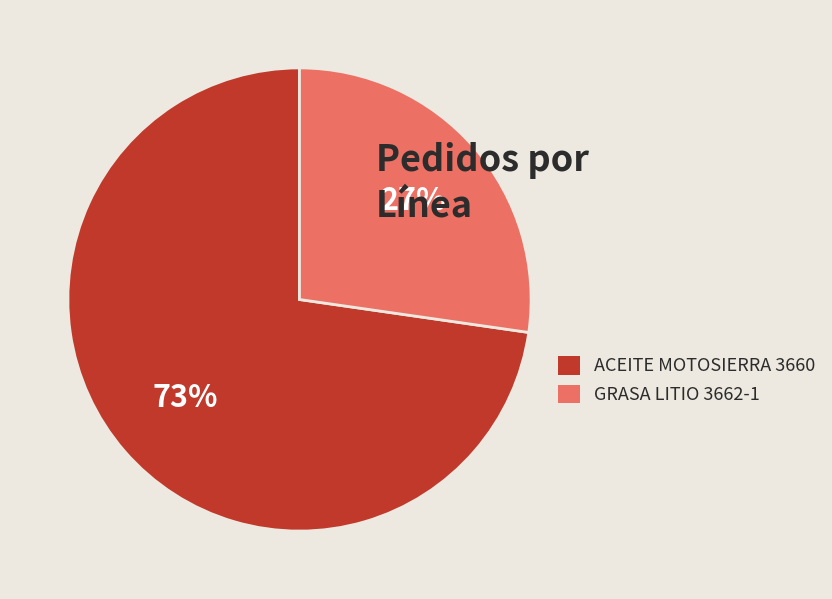

To the nearest percent, what percentage of the pie is GRASA LITIO 3662-1?

27%